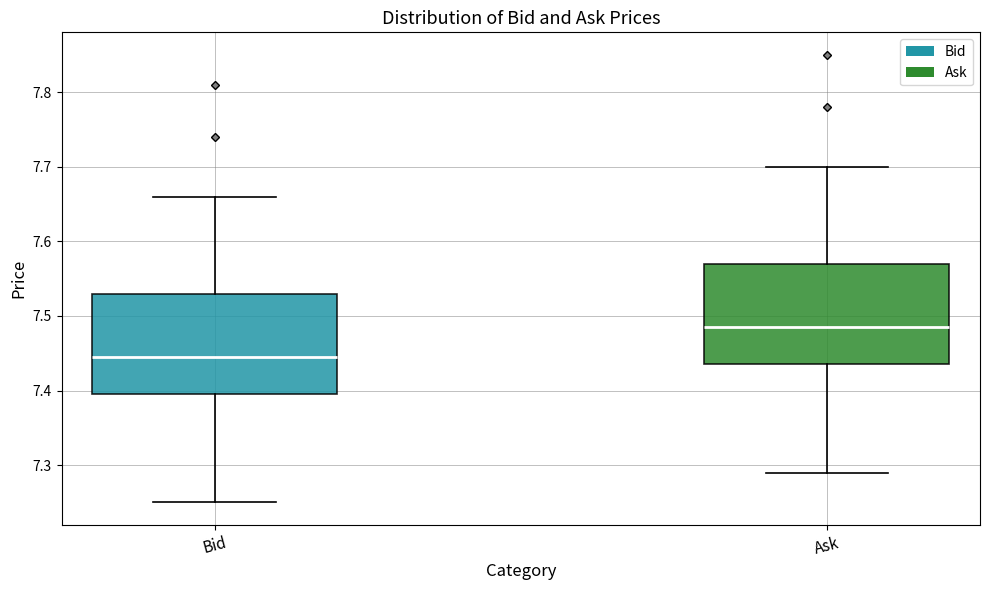

Reading left to right, transcribe this box plot: for each box, give where its median line is, the range the box spans, and where its two whiskers end, as read against the y-axis. The values are not printed on the chart, so give them approximately, as read against the axis.

Bid: median 7.45, box 7.40 to 7.53, whiskers 7.25 to 7.66
Ask: median 7.49, box 7.44 to 7.57, whiskers 7.29 to 7.70